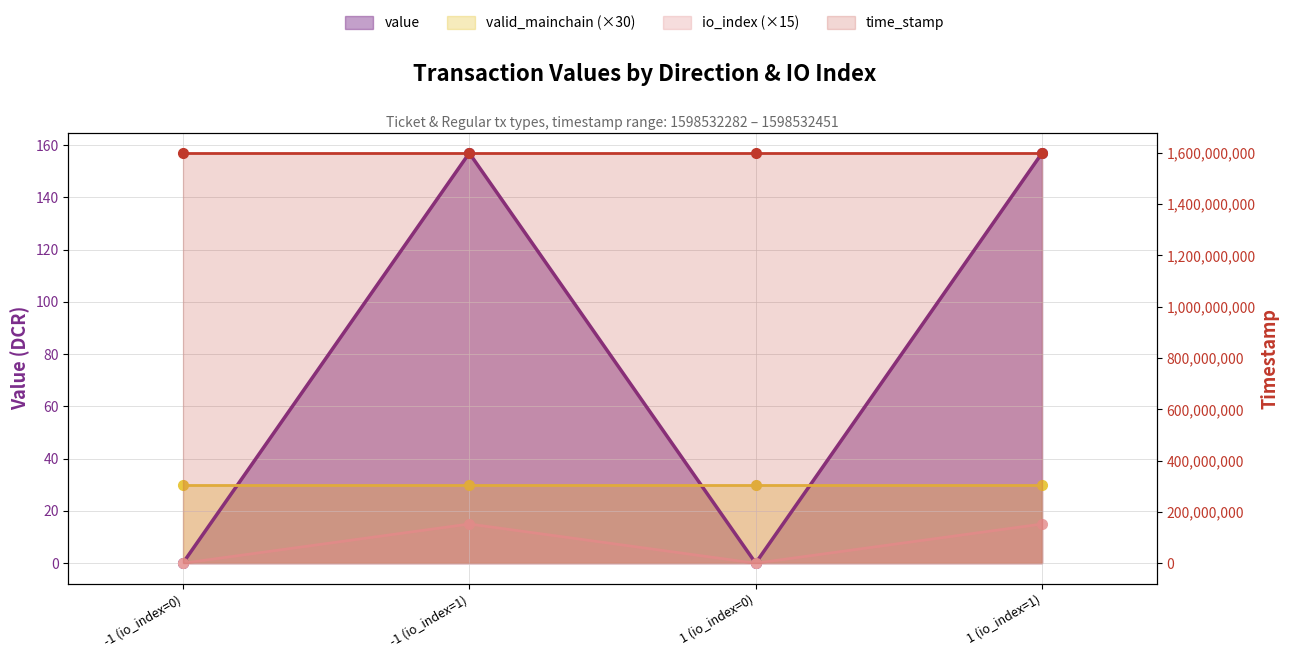

True or false: time_stamp and value intersect in this chart.

False